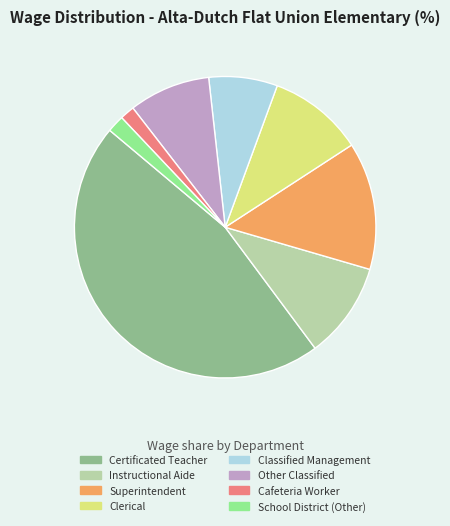

What is the largest slice in the pie chart?

Certificated Teacher